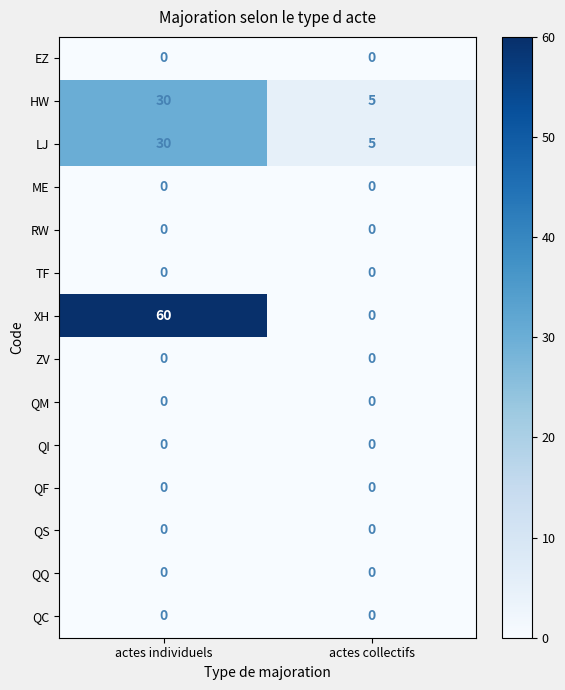

At which category is the sum across all series the highest?

actes individuels